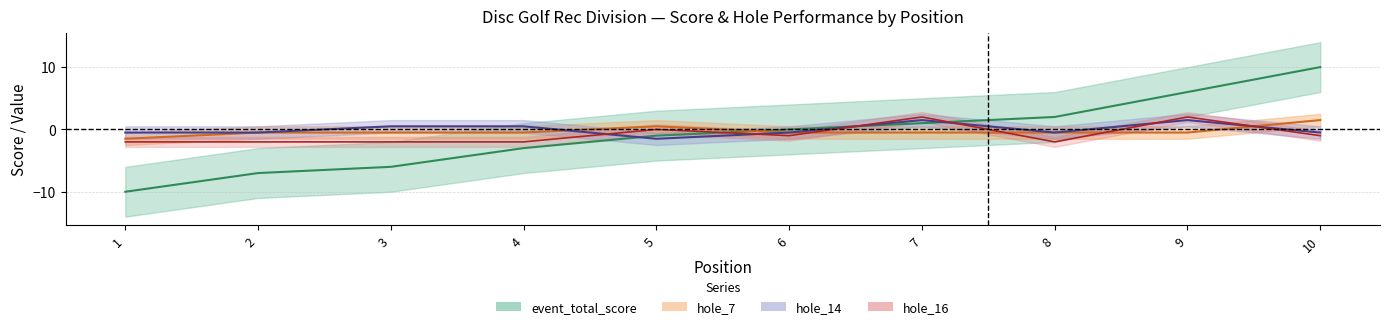

Read the hole_7 value at 10.

1.5